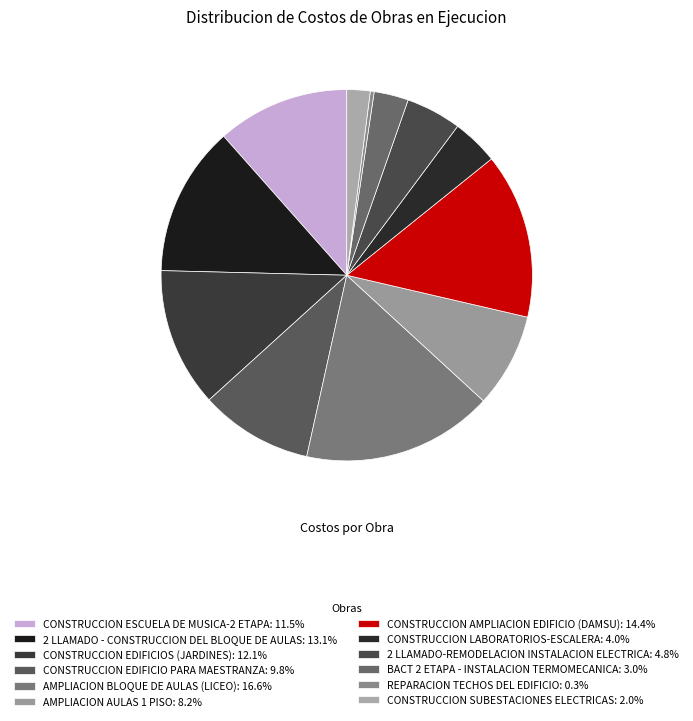

To the nearest percent, what is the average slice percentage?

8%